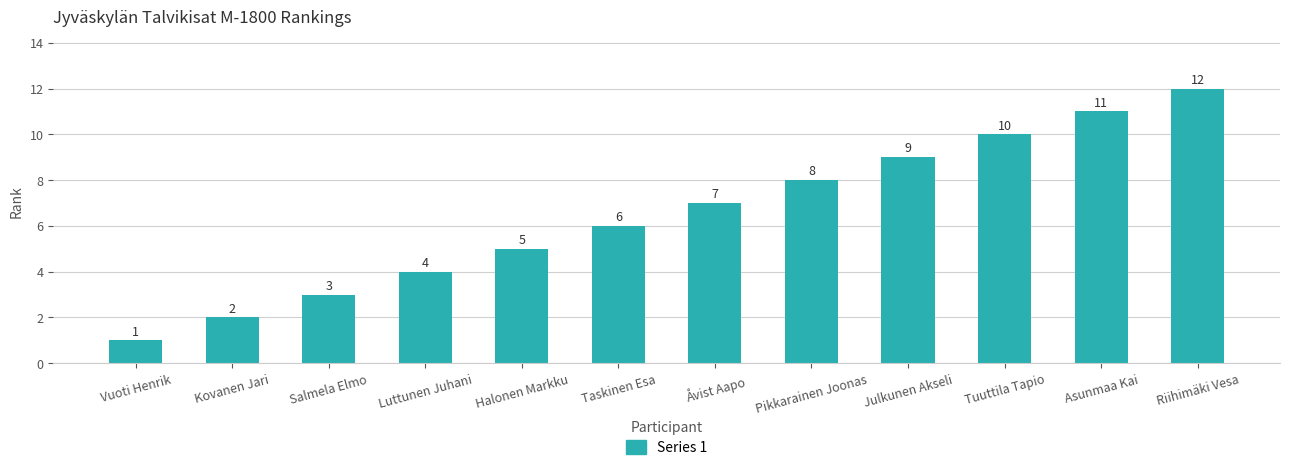

Between Kovanen Jari and Luttunen Juhani, which is larger?

Luttunen Juhani